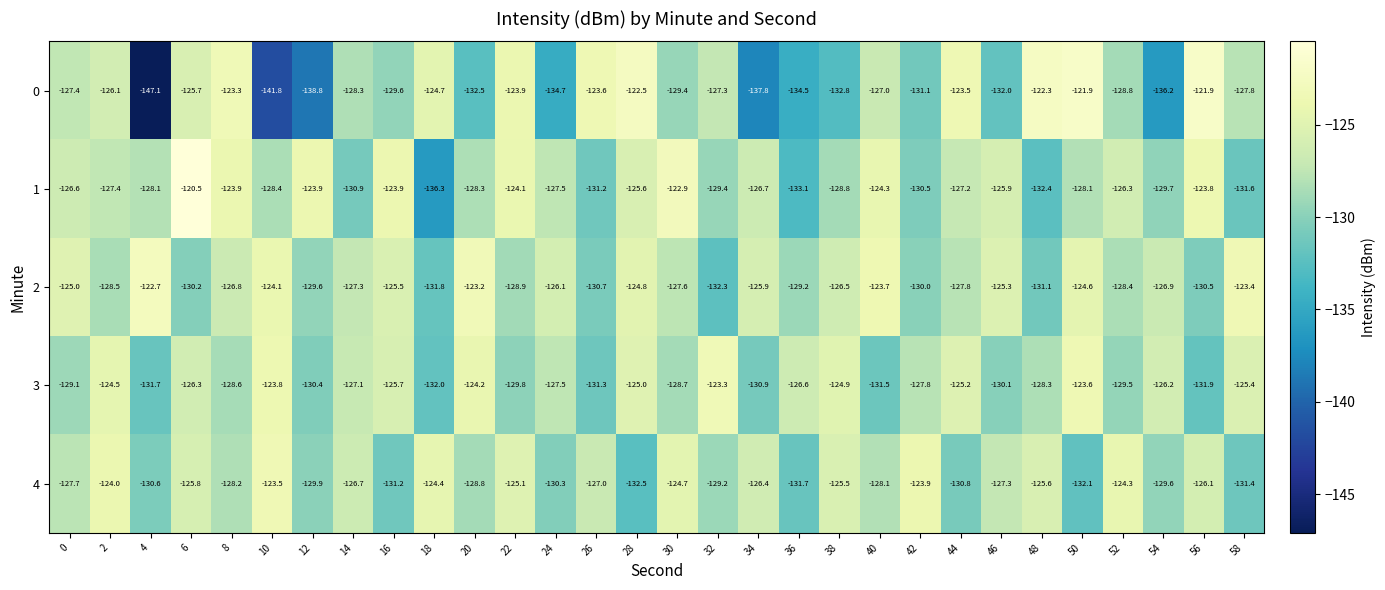

What is the spread (max minus min) of values at 14?

4.2